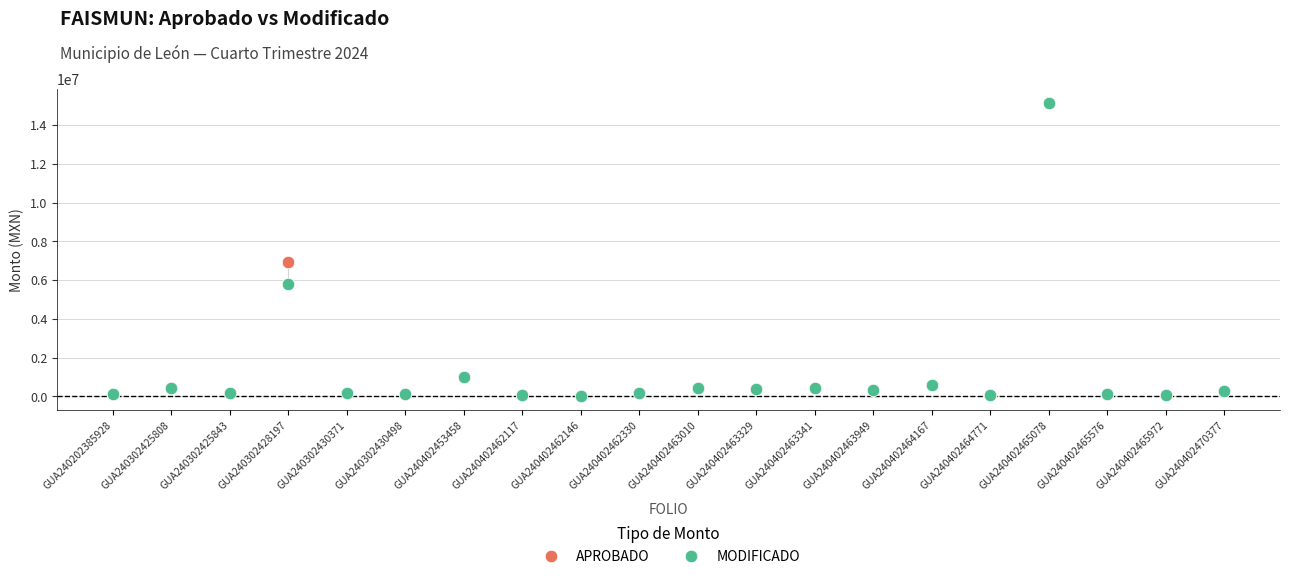

In the APROBADO series, what Y value is closest to 7576823?

6933697.8